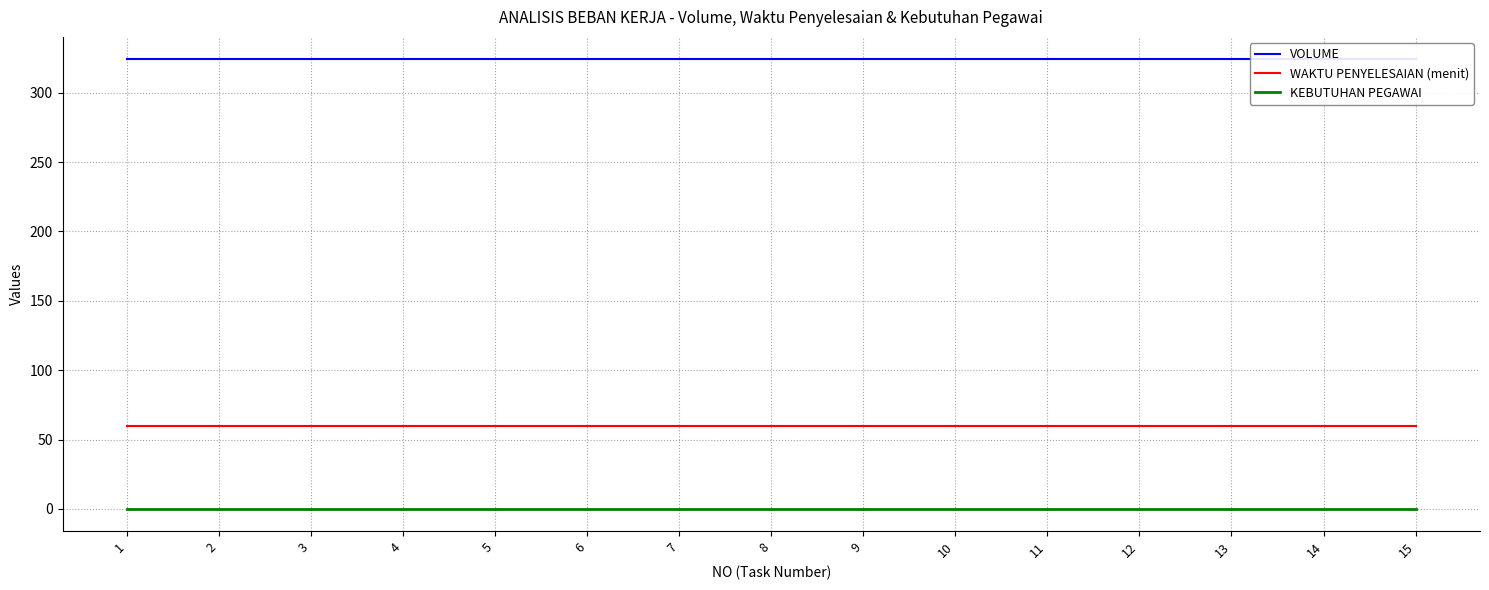

Count the number of data series in this chart.

3